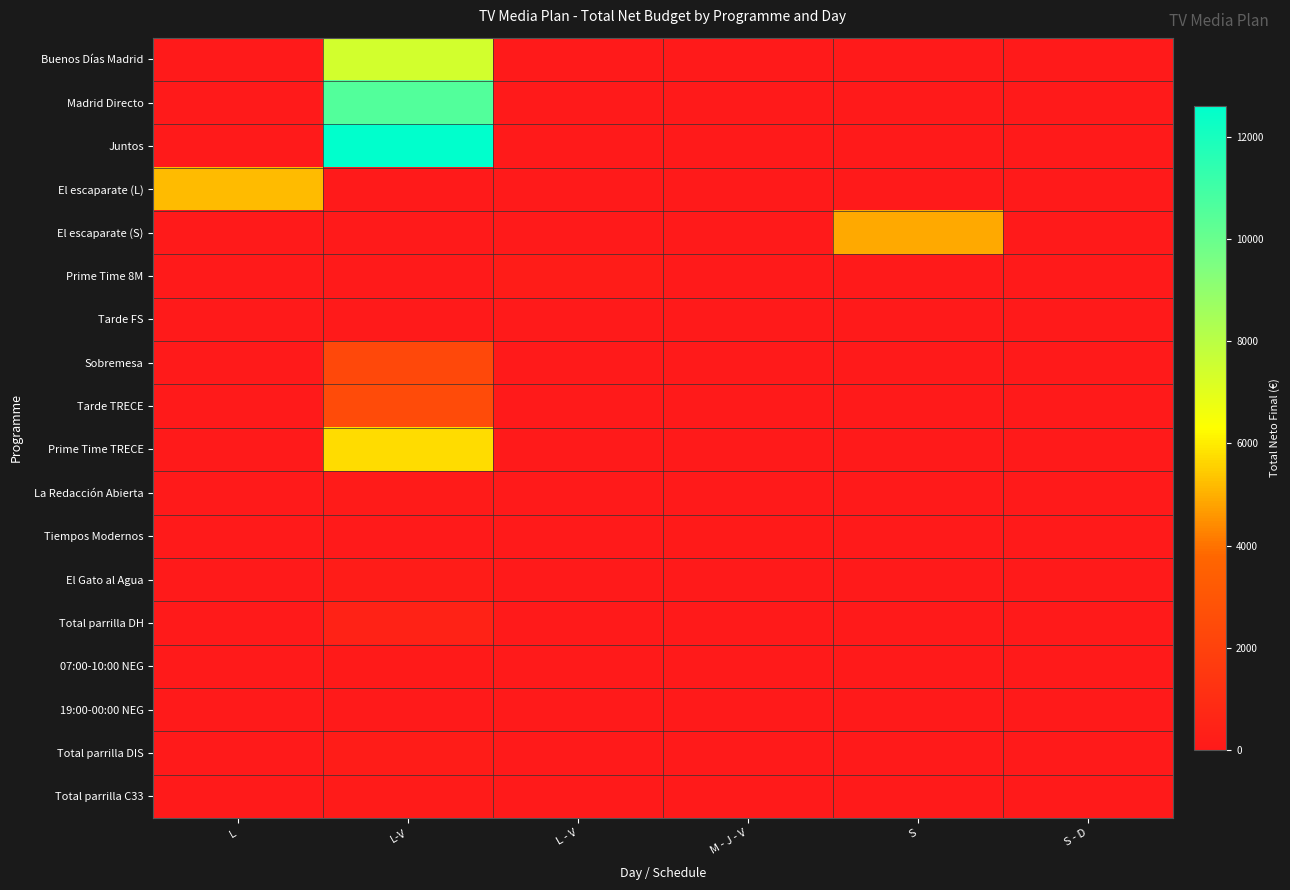

What is the spread (max minus min) of values at L-V?

12614.0